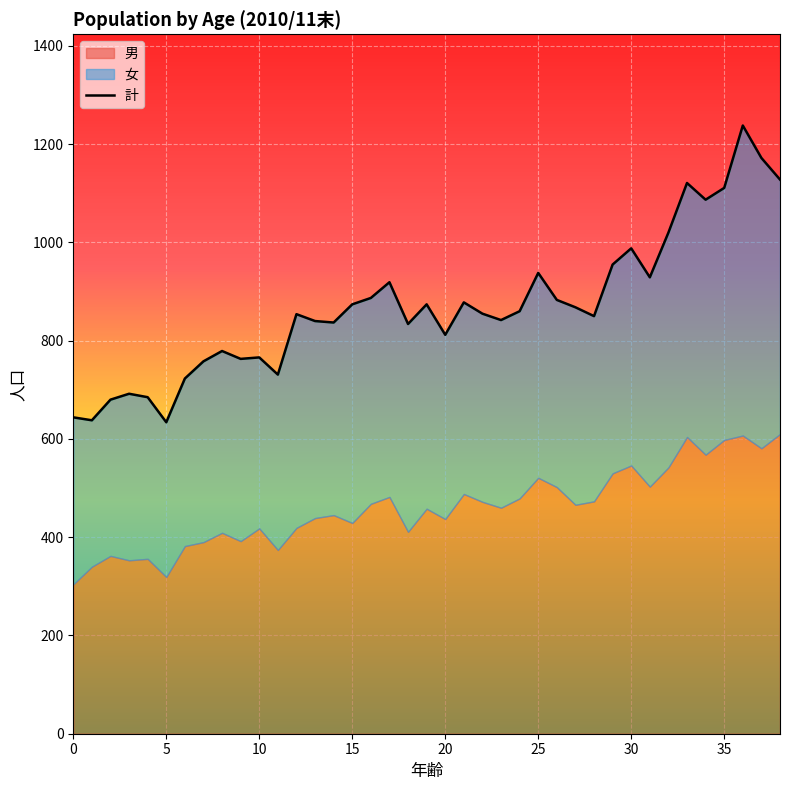

Which label corresponds to the largest value in the chart?

36